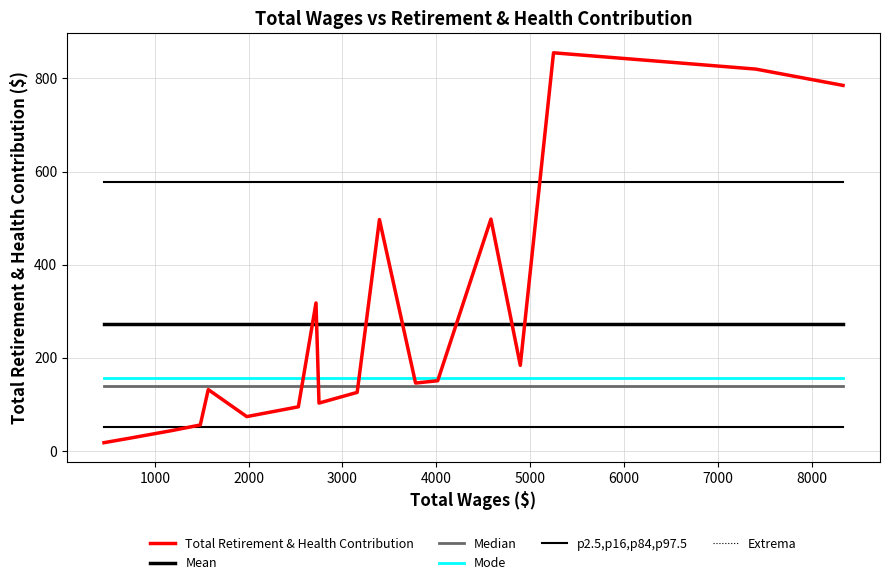

Is this an area chart (filled region under the line)?

No